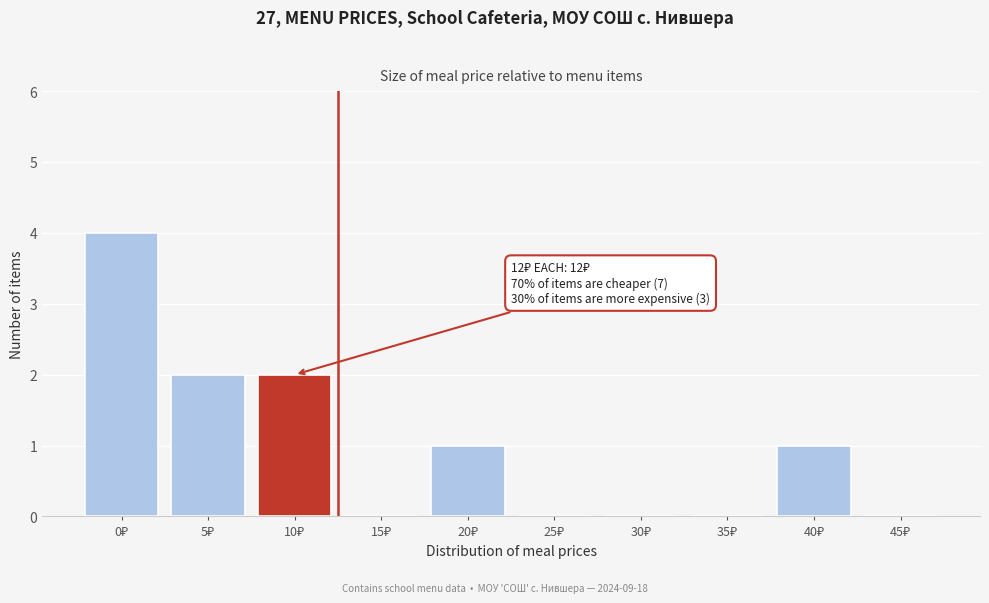

What is the maximum value shown in the chart?

4